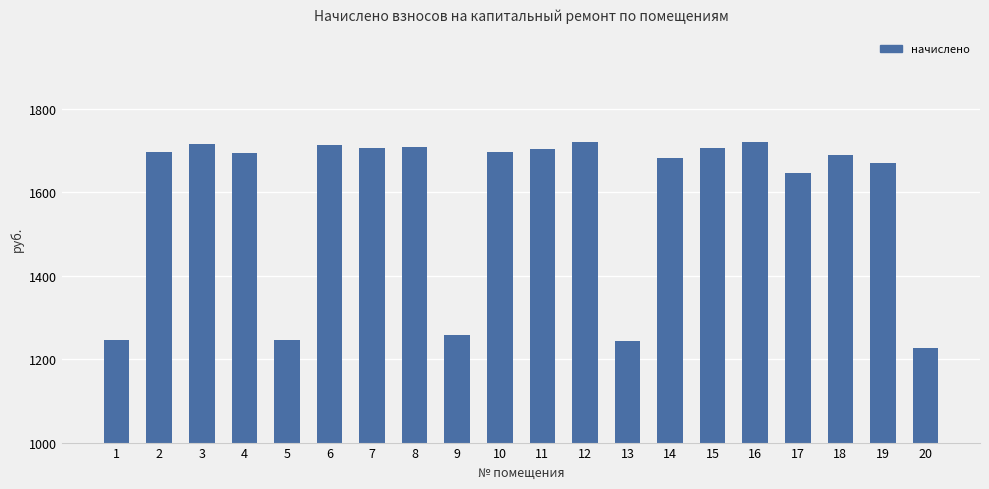

The value at 10 is 1697.4. True or false?

True